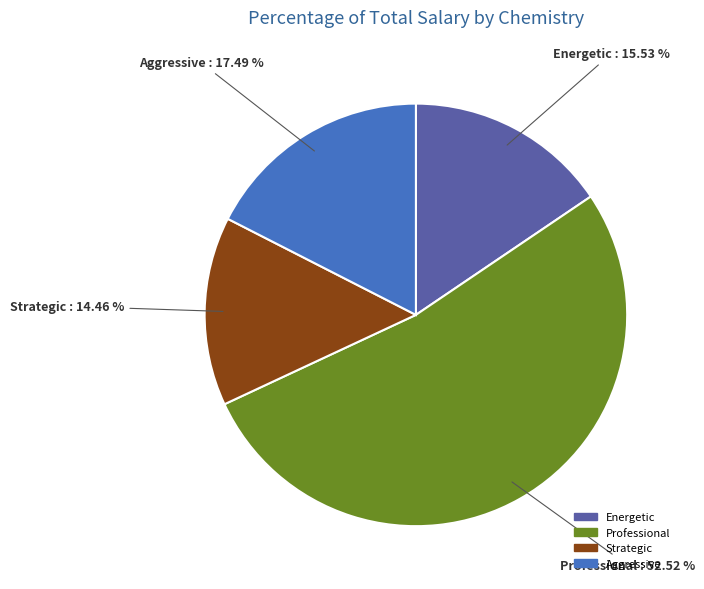

How many segments does this pie chart have?

4